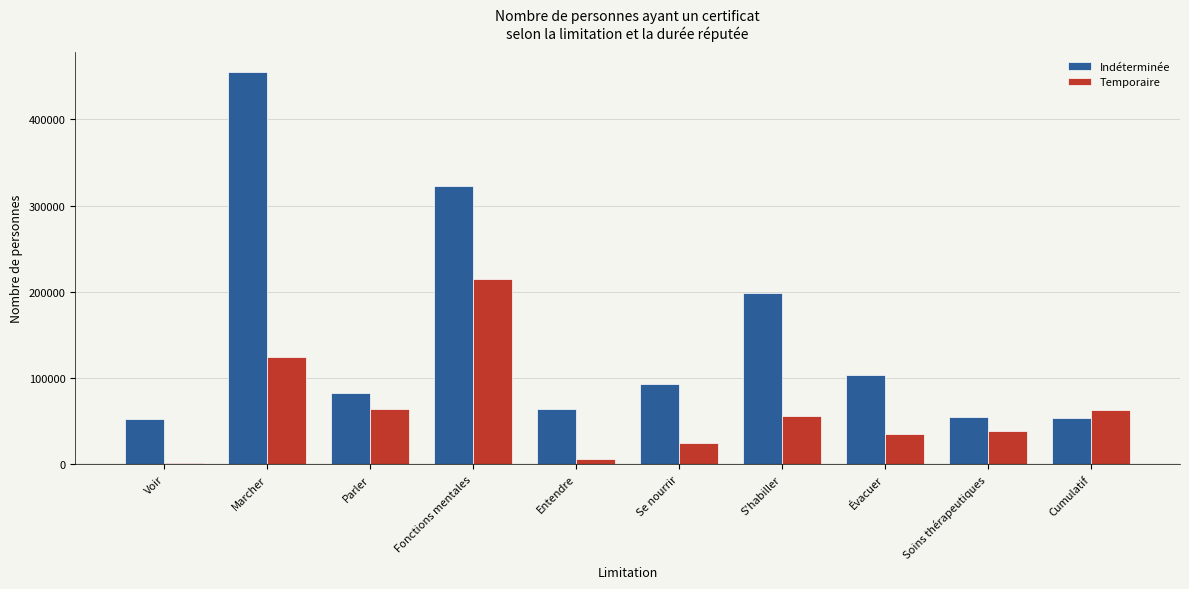

Is the value of Indéterminée at Soins thérapeutiques greater than the value of Temporaire at Soins thérapeutiques?

Yes